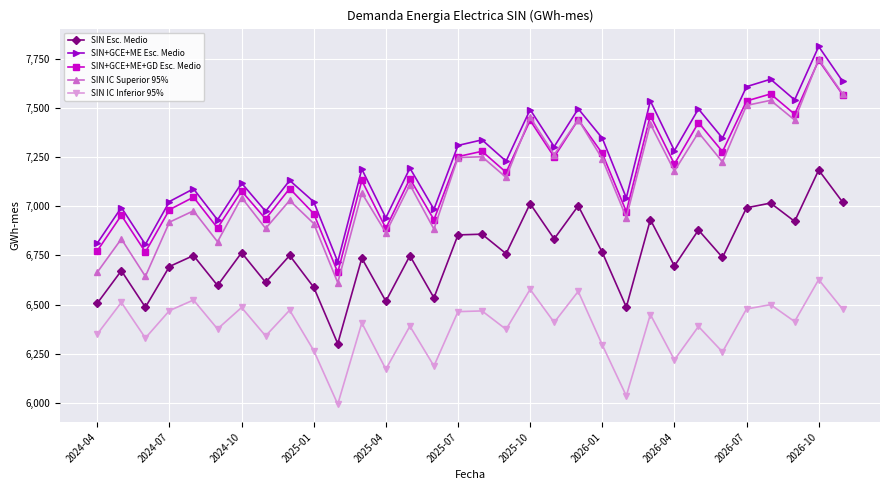

How many interior local peaks does the SIN IC Superior 95% series have?

13